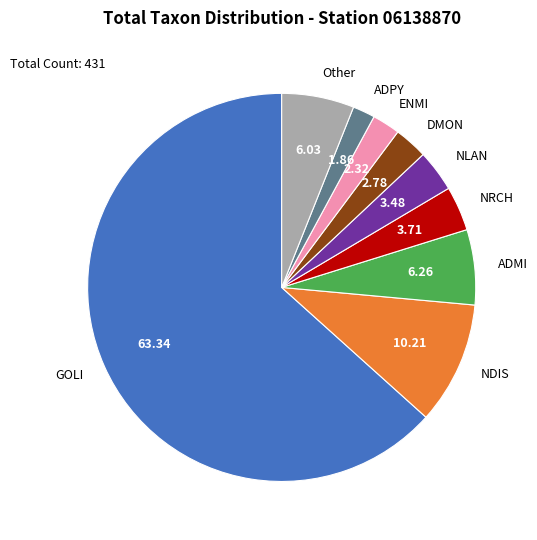

What is the largest slice in the pie chart?

GOLI